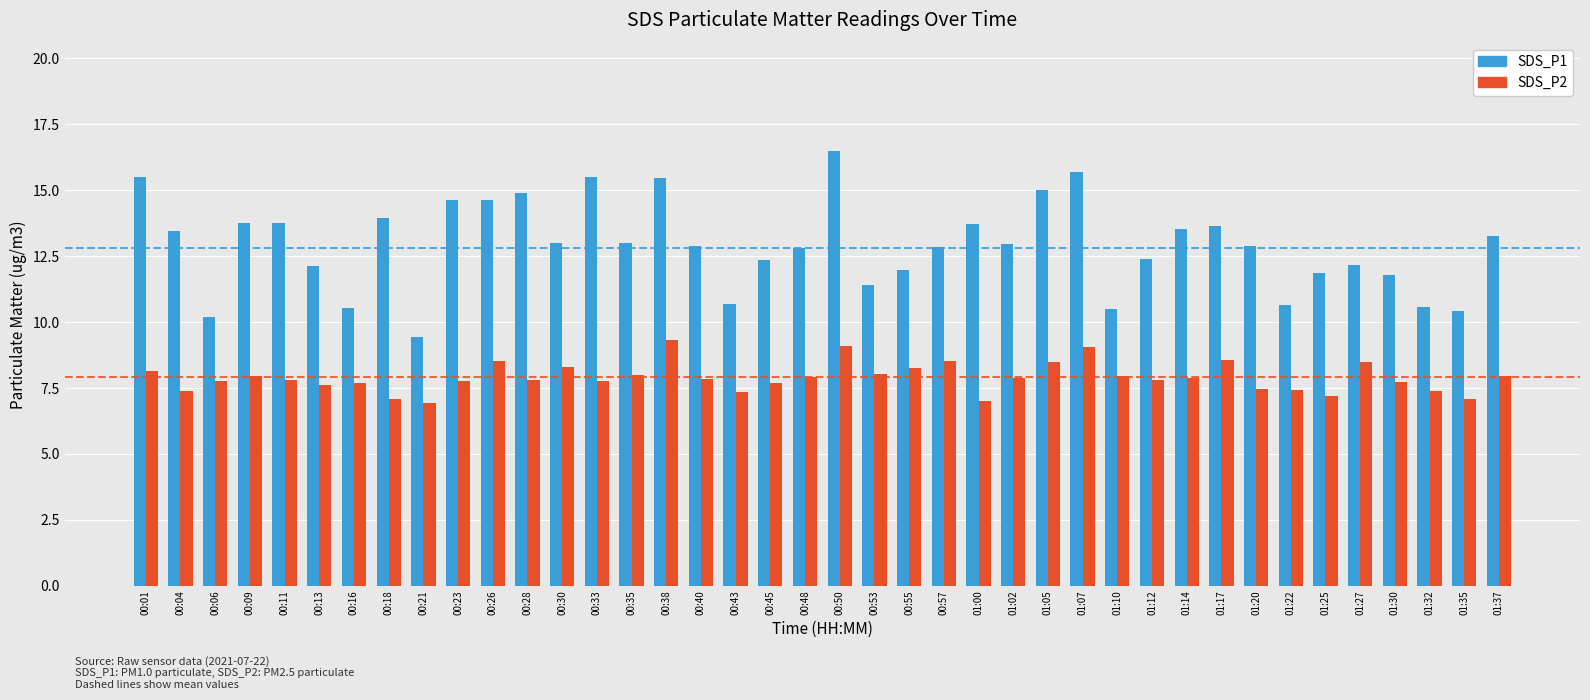

Between 00:50 and 01:35, which series saw the biggest shift?

SDS_P1